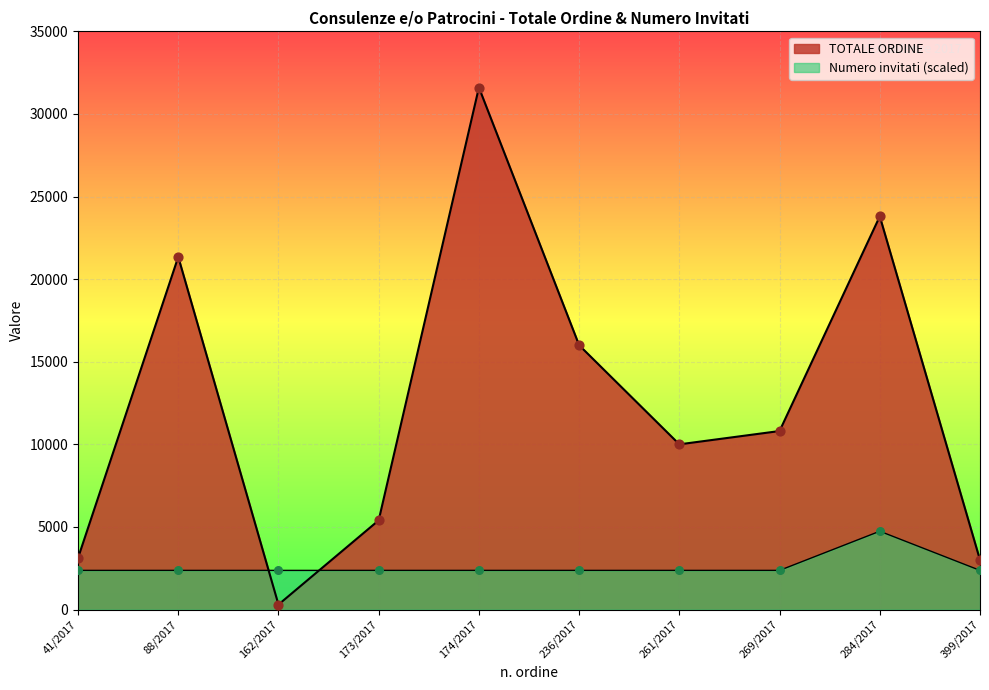

At how many categories does at least one series exceed 25503?

1